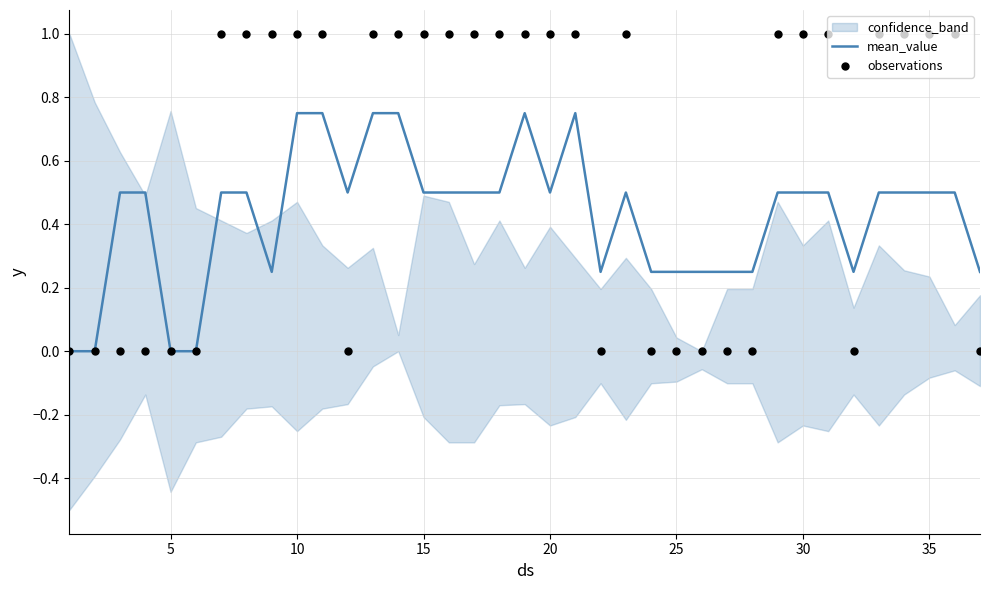

The mean_value series shows 0.8 at 30. True or false?

False